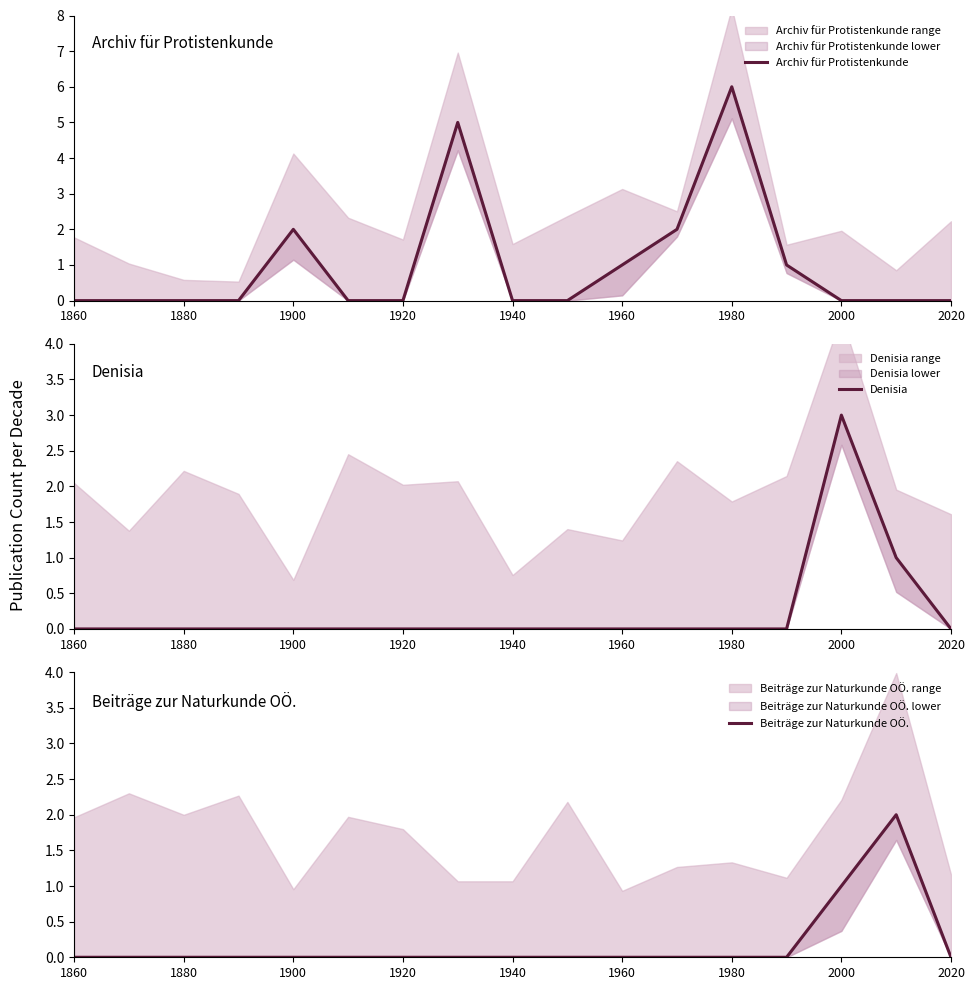

How many series are shown in this chart?

3